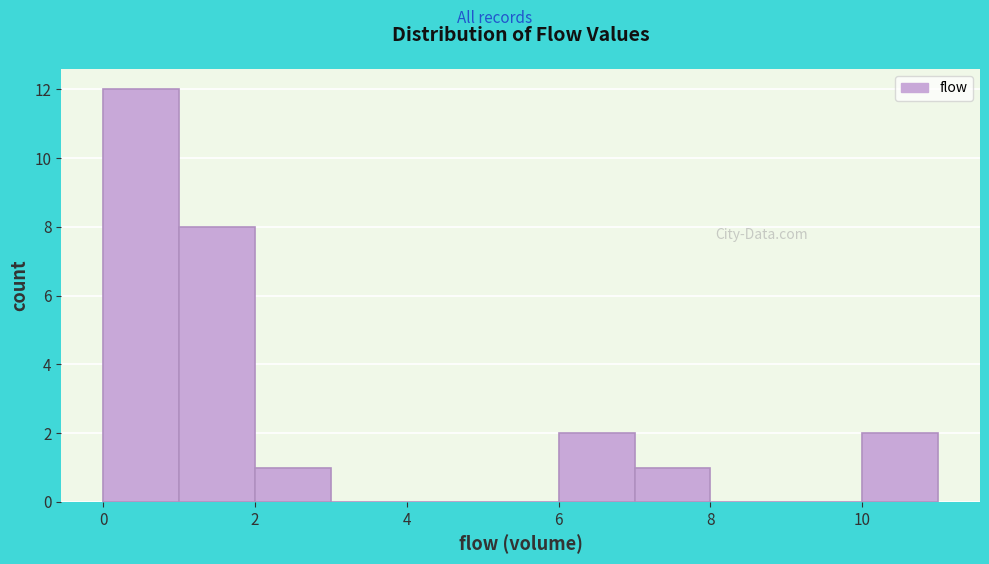

How tall is the bar that spans 10 to 11 on the x-axis? The values are not printed on the chart, so give them approximately, as read against the axis.

2